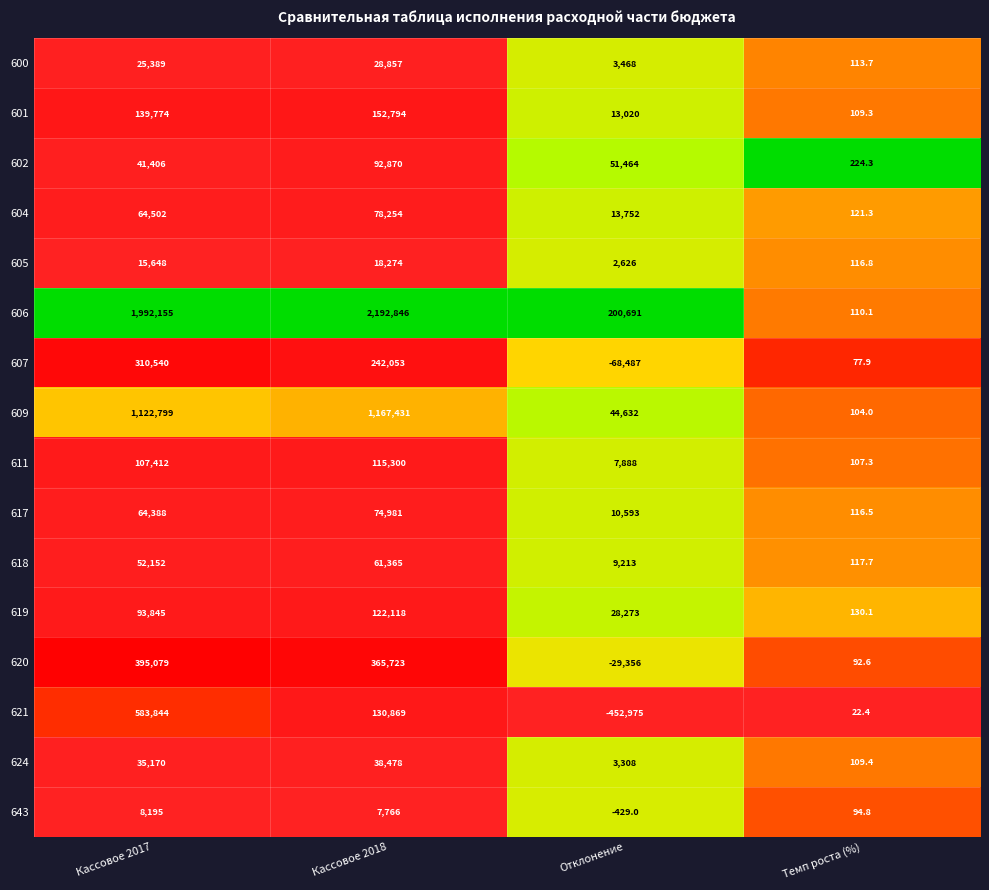

What is the difference between the 600 values at Темп роста (%) and Отклонение?

3354.3